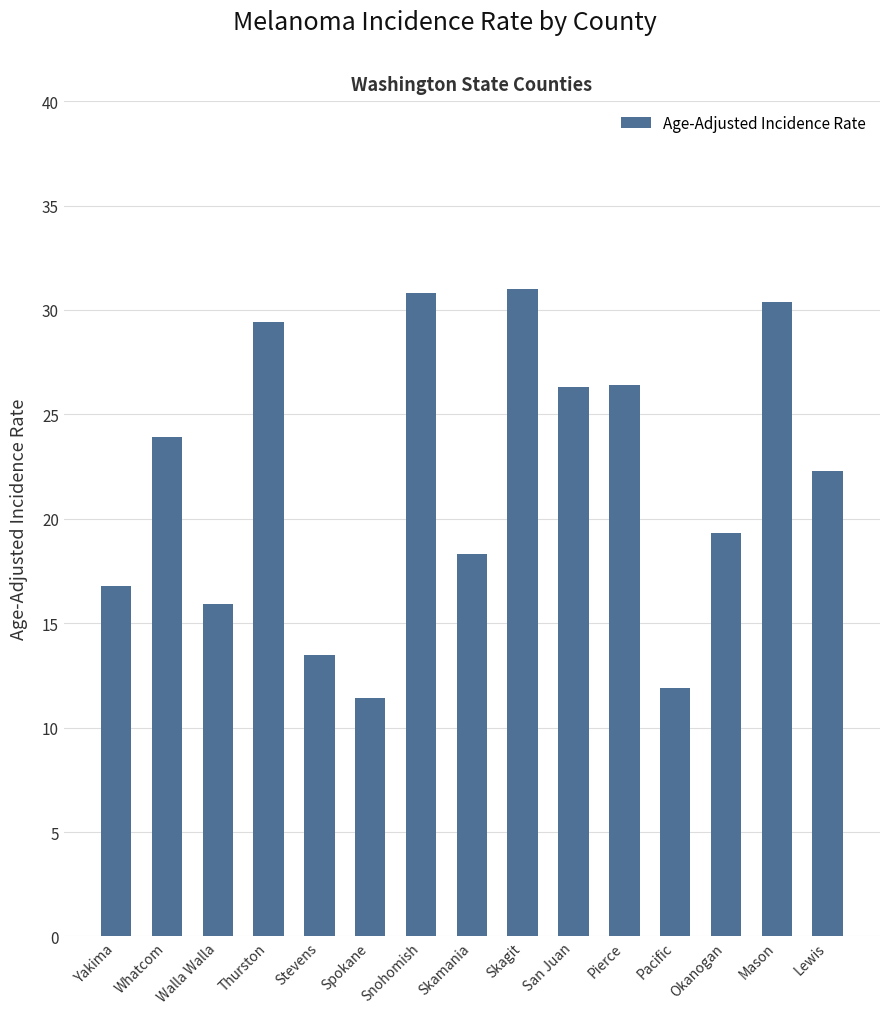

Does the chart contain stacked bars?

No